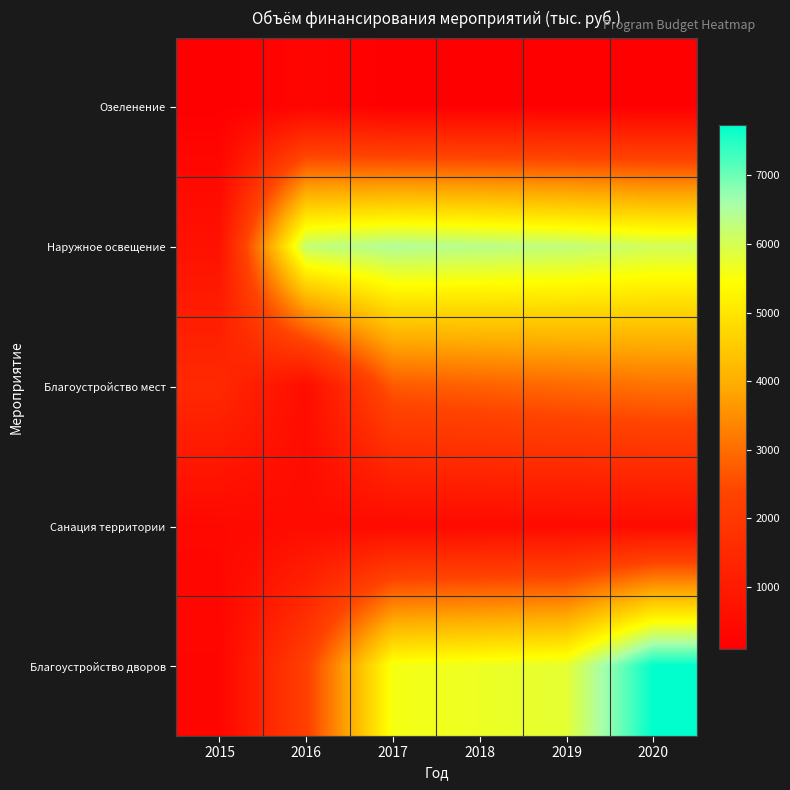

Count the number of data series in this chart.

5